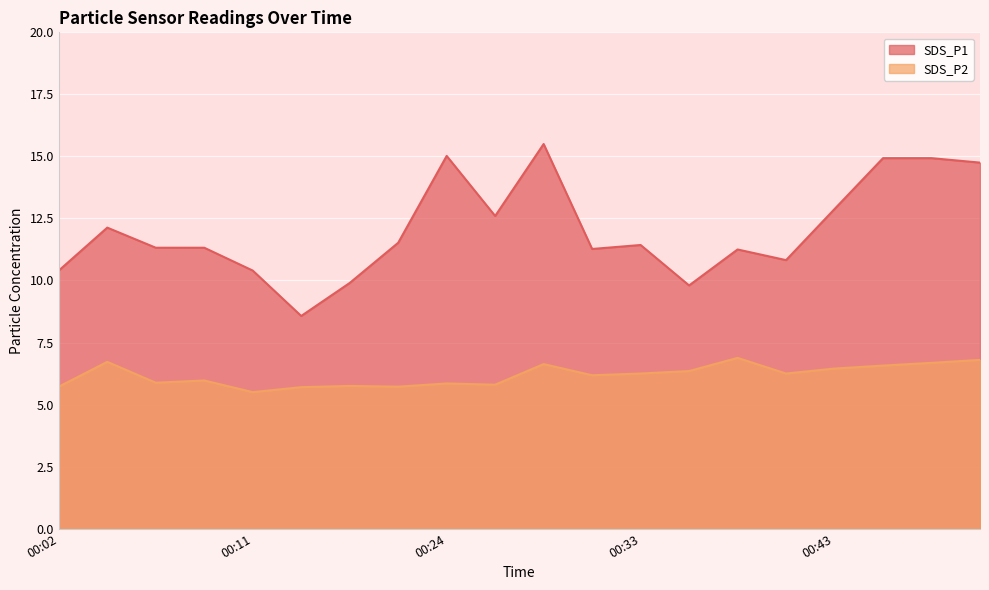

Reading left to right, extract all data points from this chart.

SDS_P1: 10.4	12.1	11.3	11.3	10.4	8.6	9.9	11.5	15.0	12.6	15.5	11.3	11.4	9.8	11.2	10.8	12.9	14.9	14.9	14.8
SDS_P2: 5.7	6.7	5.9	6.0	5.5	5.7	5.8	5.7	5.8	5.8	6.6	6.2	6.2	6.3	6.9	6.2	6.5	6.6	6.7	6.8